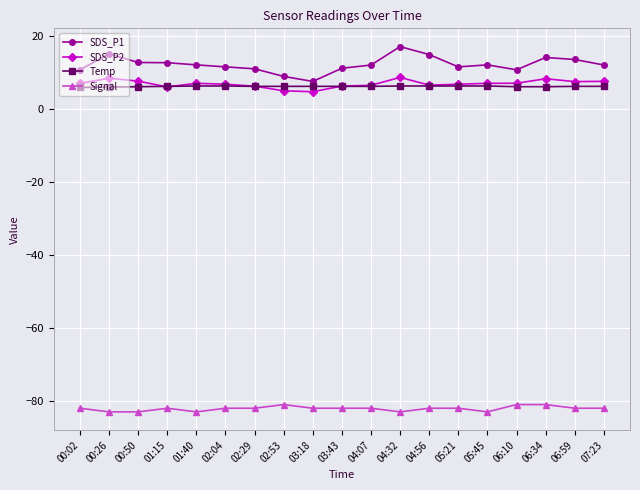

Is it true that SDS_P1 equals 15.0 at 00:26?

True